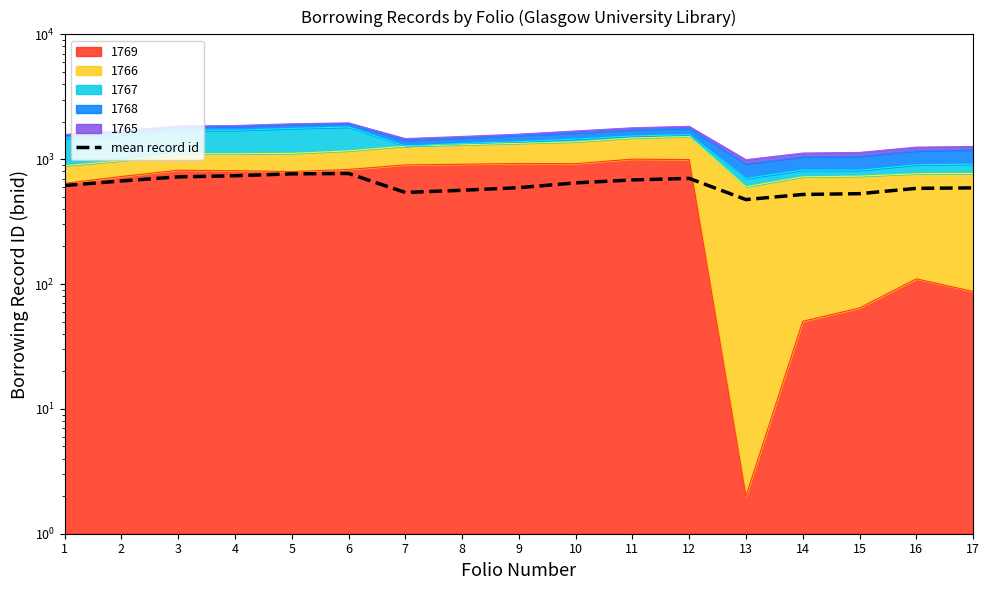

How many interior local valleys (lower than both neighbors) does the data have?

2